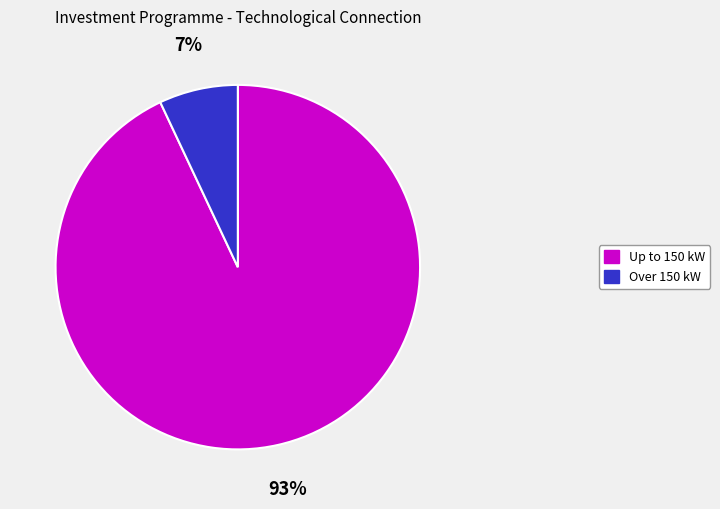

To the nearest percent, what is the average slice percentage?

50%